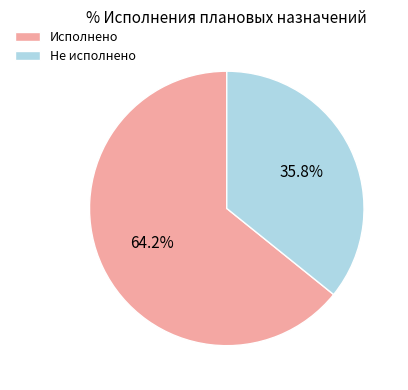

Which slice represents more than half of the pie?

Исполнено